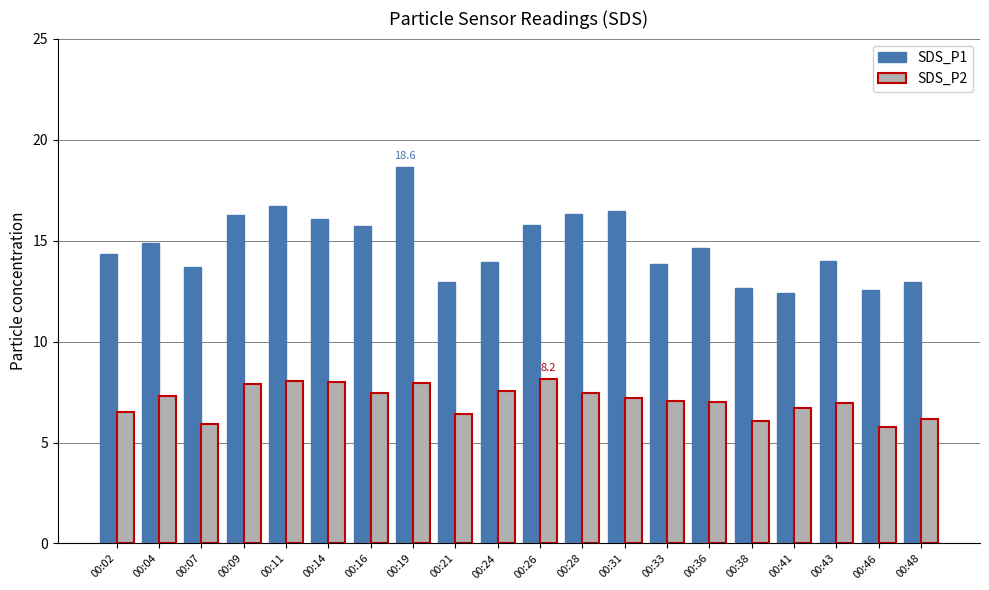

Does the chart contain stacked bars?

No